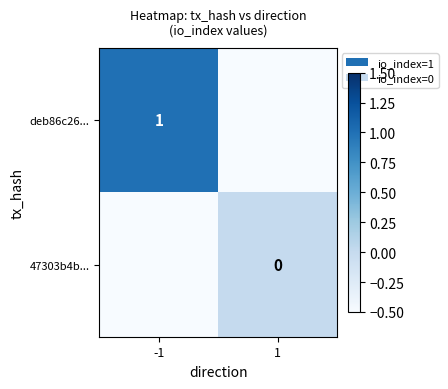

Is the value of deb86c26... at -1 greater than the value of 47303b4b... at 1?

Yes